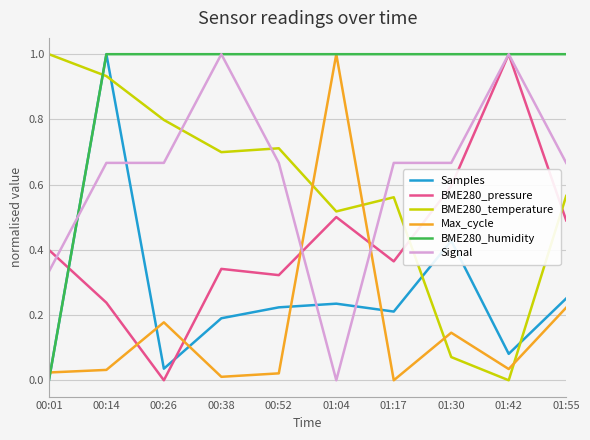

Is the value of Samples at 01:17 greater than the value of BME280_humidity at 01:42?

No